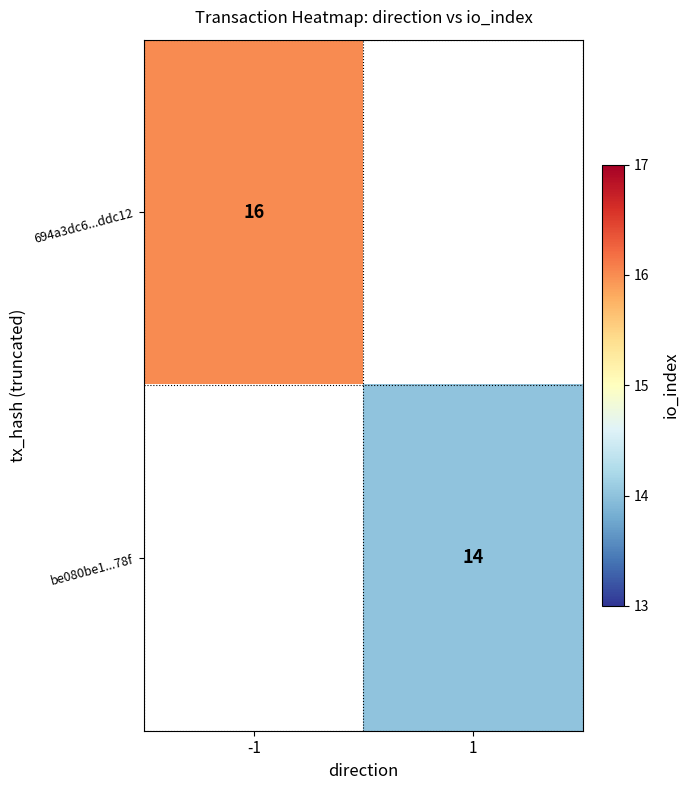

At how many categories does at least one series exceed 14?

1